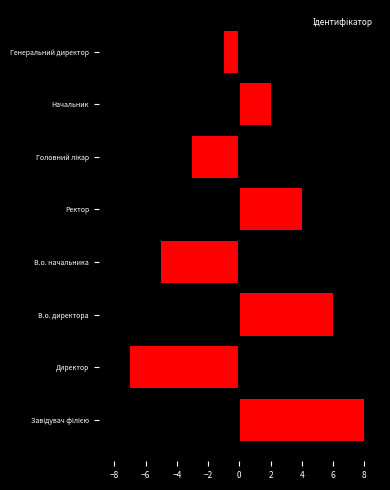

Are the bars grouped side by side (vs. stacked)?

No